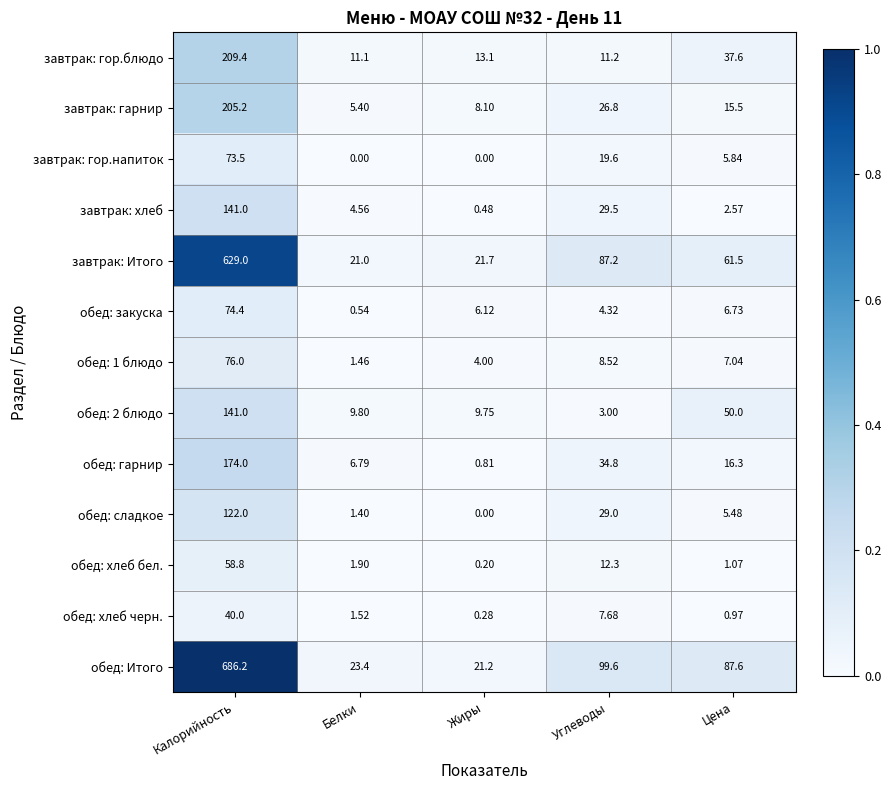

List the labels in order of обед: закуска value, smallest first.

Белки, Углеводы, Жиры, Цена, Калорийность